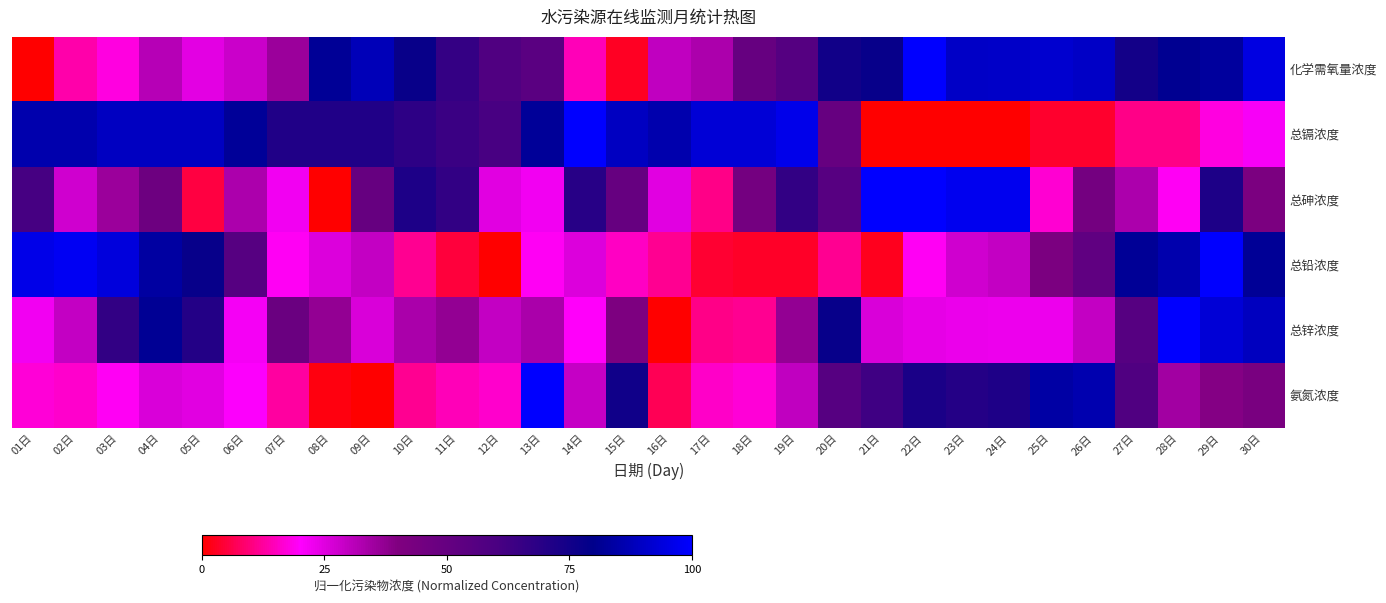

What is the difference between the highest and lowest values at 30日?

73.5